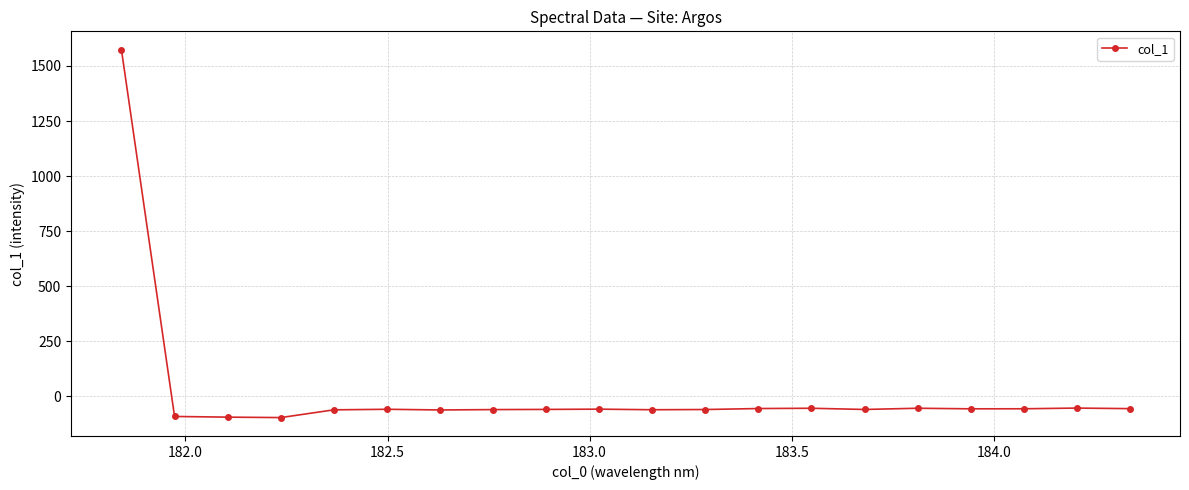

What is the smallest value displayed?

-96.5